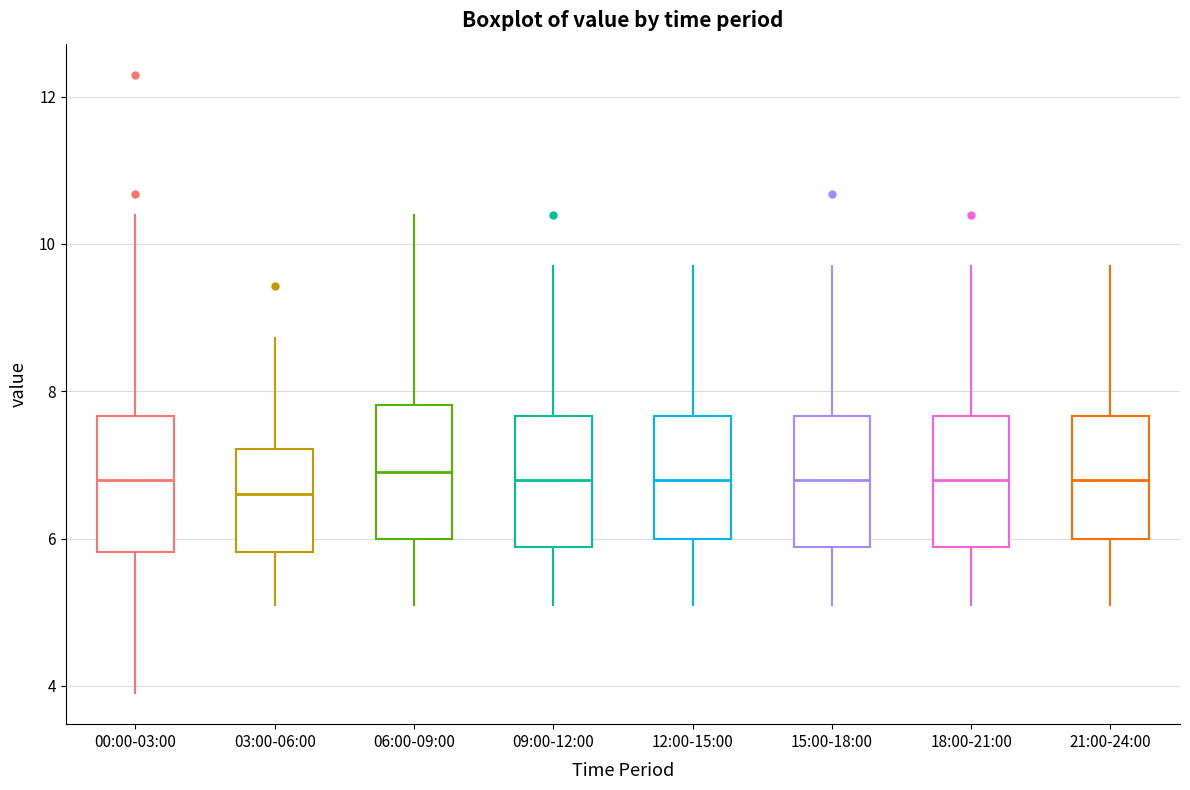

Where does the lower whisker of the box for 09:00-12:00 end on the y-axis? The values are not printed on the chart, so give them approximately, as read against the axis.

5.2